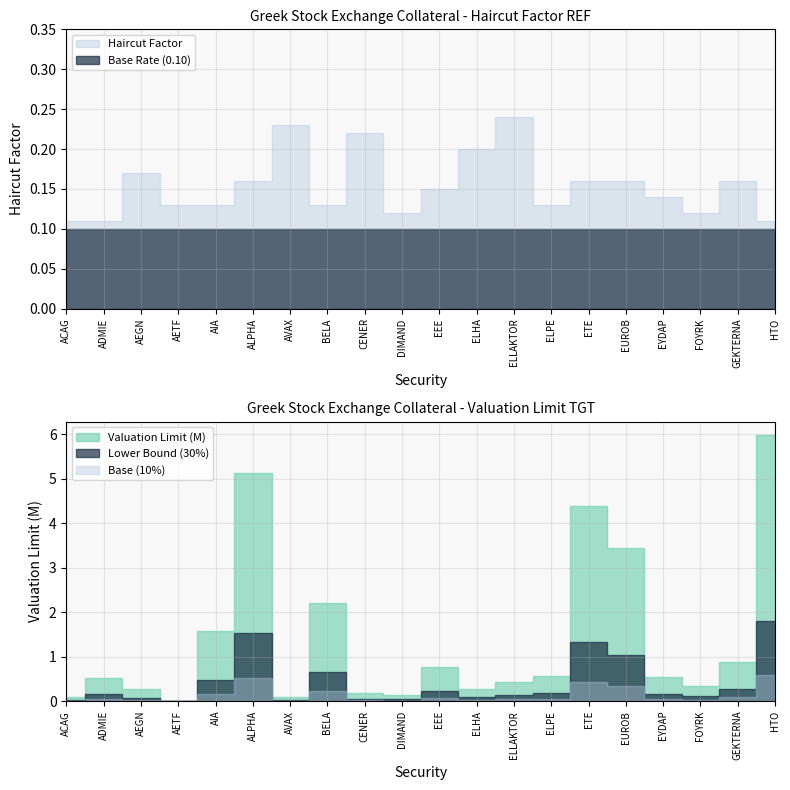

Which series has the largest range (max minus min)?

Valuation Limit (M)